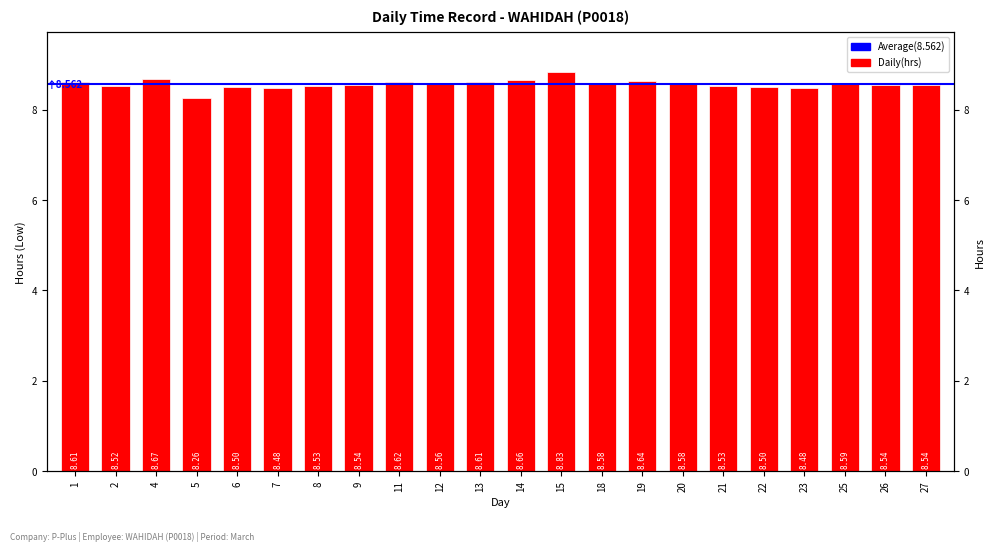

What is the smallest value displayed?

8.3